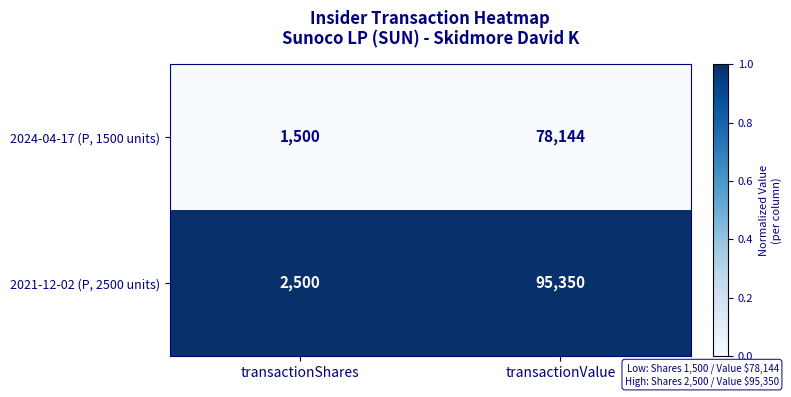

Reading right to left, transcribe all the data shown in this chart.

2024-04-17 (P, 1500 units): transactionValue=78144	transactionShares=1500
2021-12-02 (P, 2500 units): transactionValue=95350	transactionShares=2500